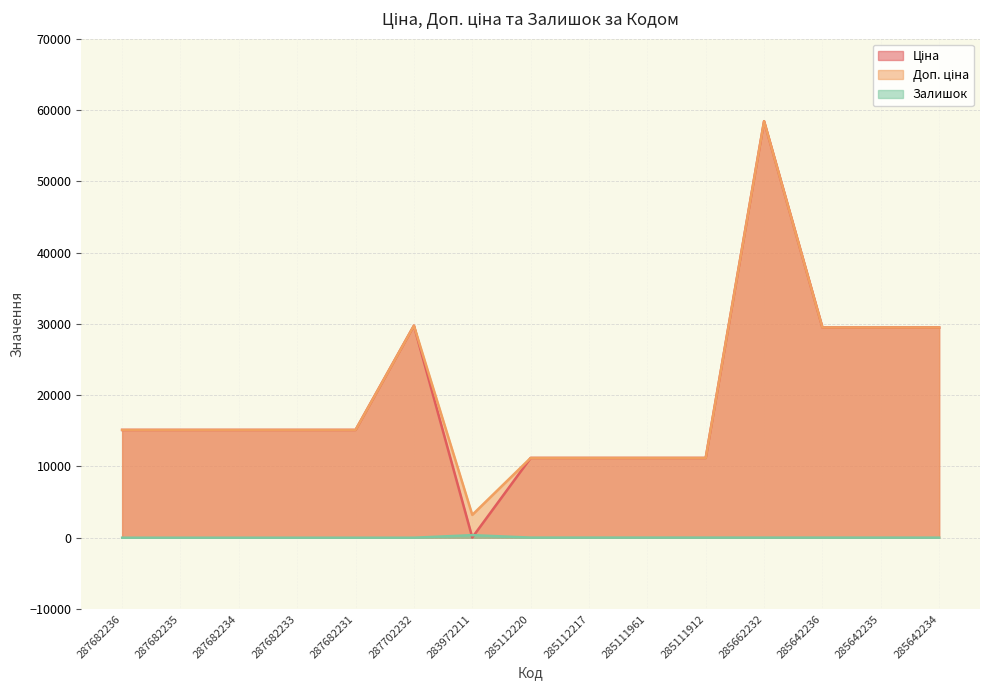

The Залишок series shows 0.0 at 287682234. True or false?

True